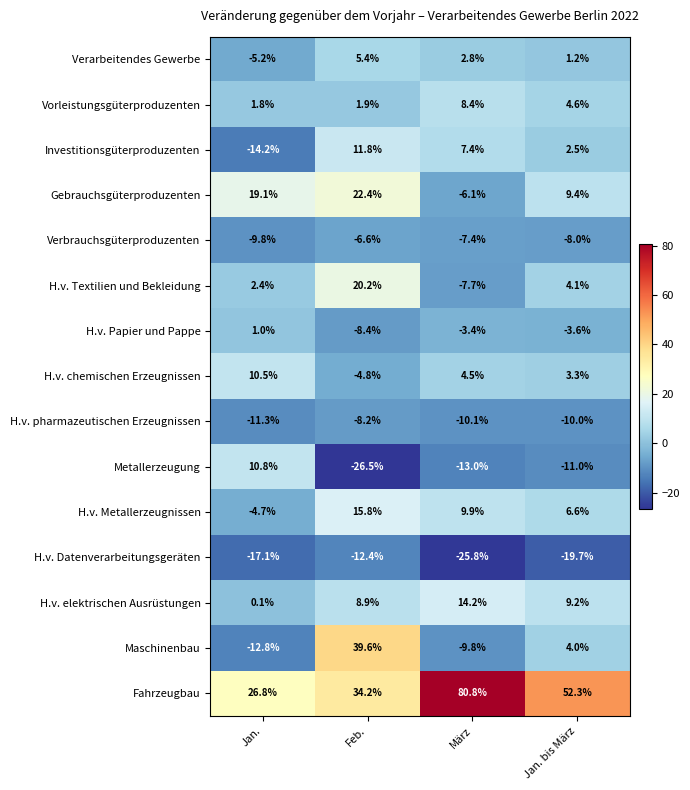

At which category is the sum across all series the highest?

Feb.